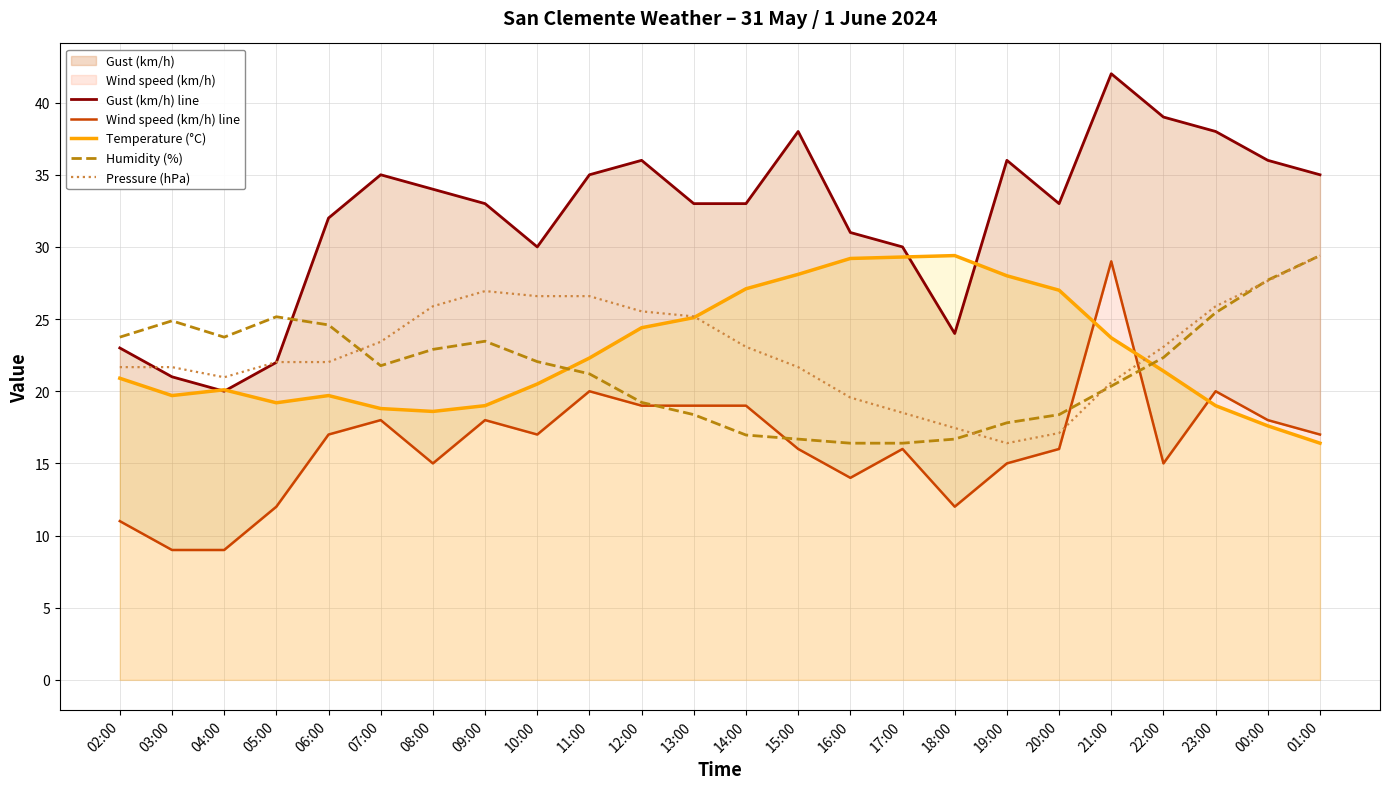

Is the value of Pressure (hPa) at 15:00 greater than the value of Wind speed (km/h) line at 21:00?

No